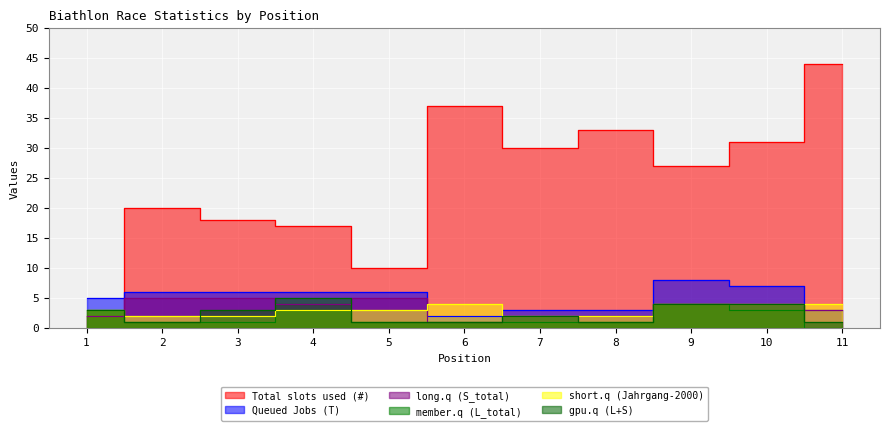

What is the difference between the maximum and minimum values in the Total slots used (#) series?

42